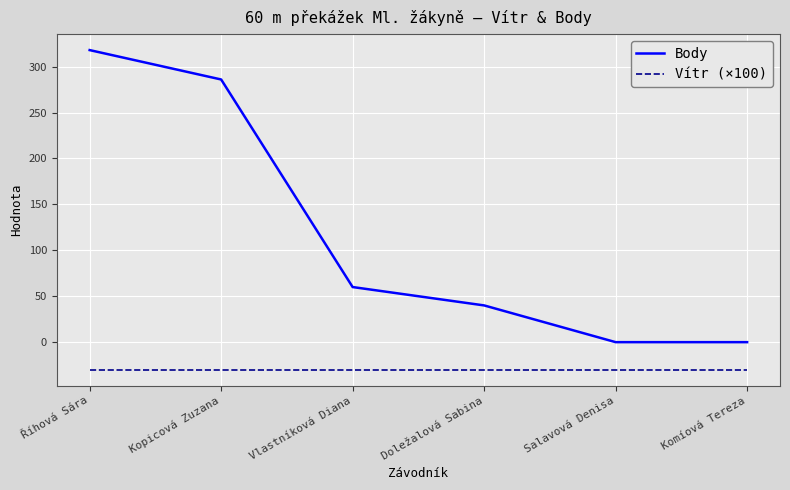

What is the sum of all Vítr (×100) values?

-180